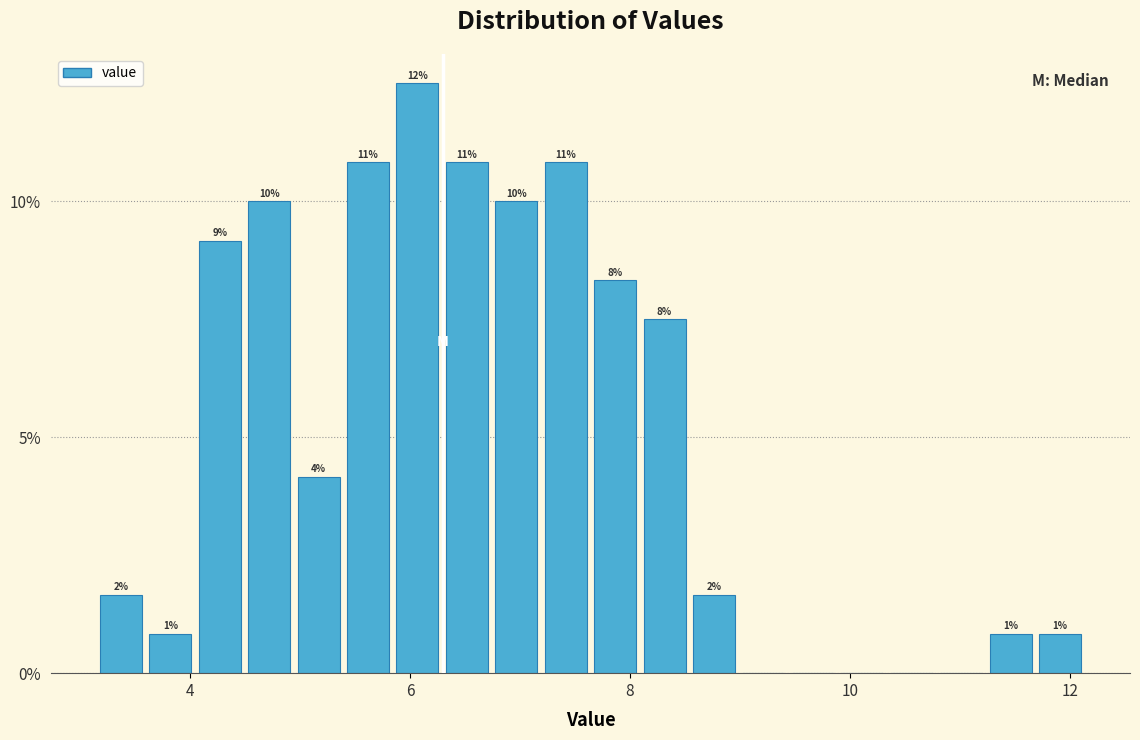

Around what value on the x-axis is the tallest bar? Give the approximate position of its centre, as read against the axis.

6.0